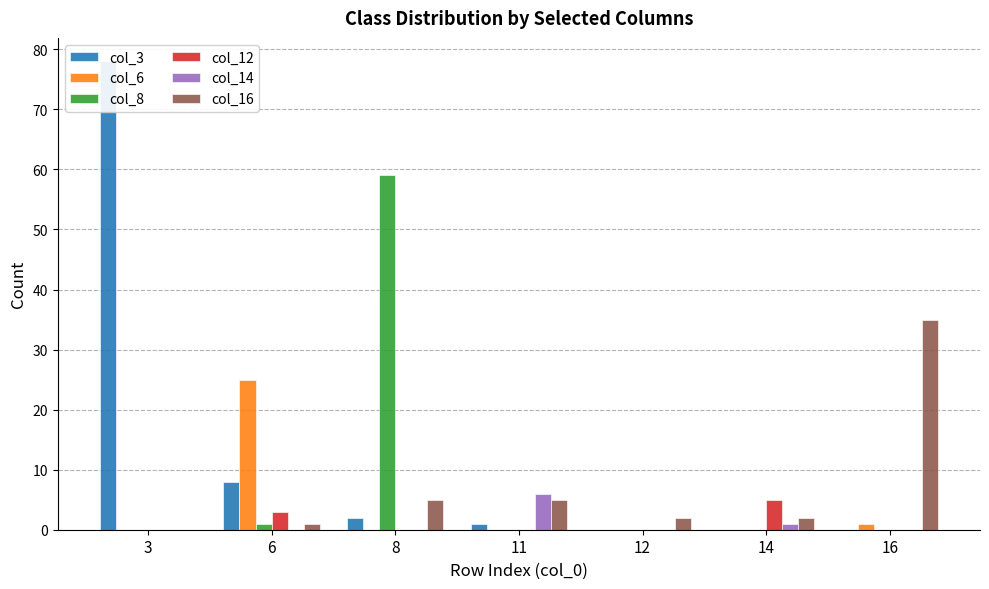

What is the average value of the col_6 series?

4